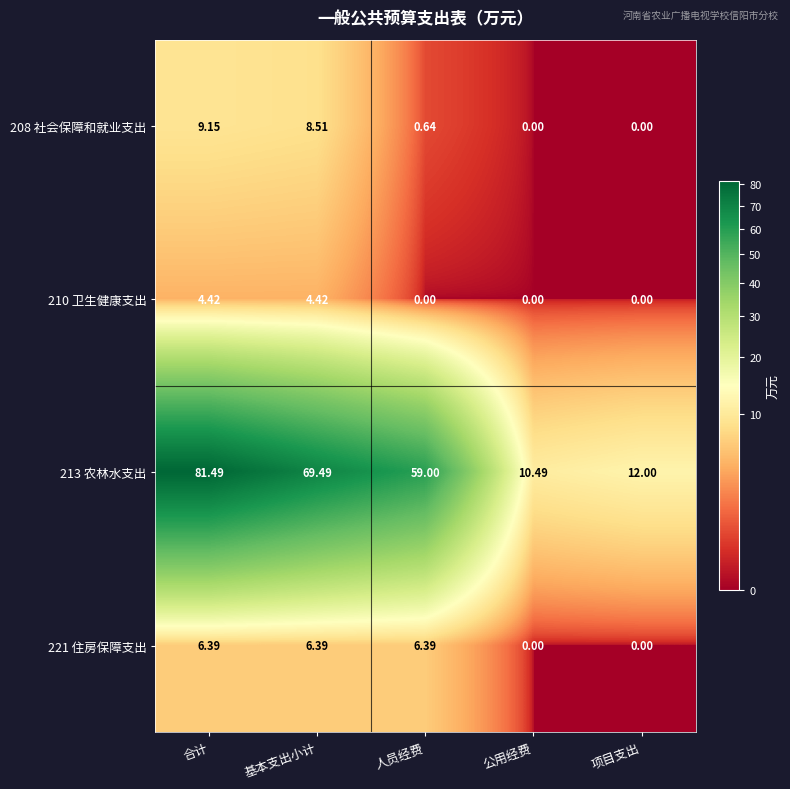

Which series has the largest total across all categories?

213 农林水支出